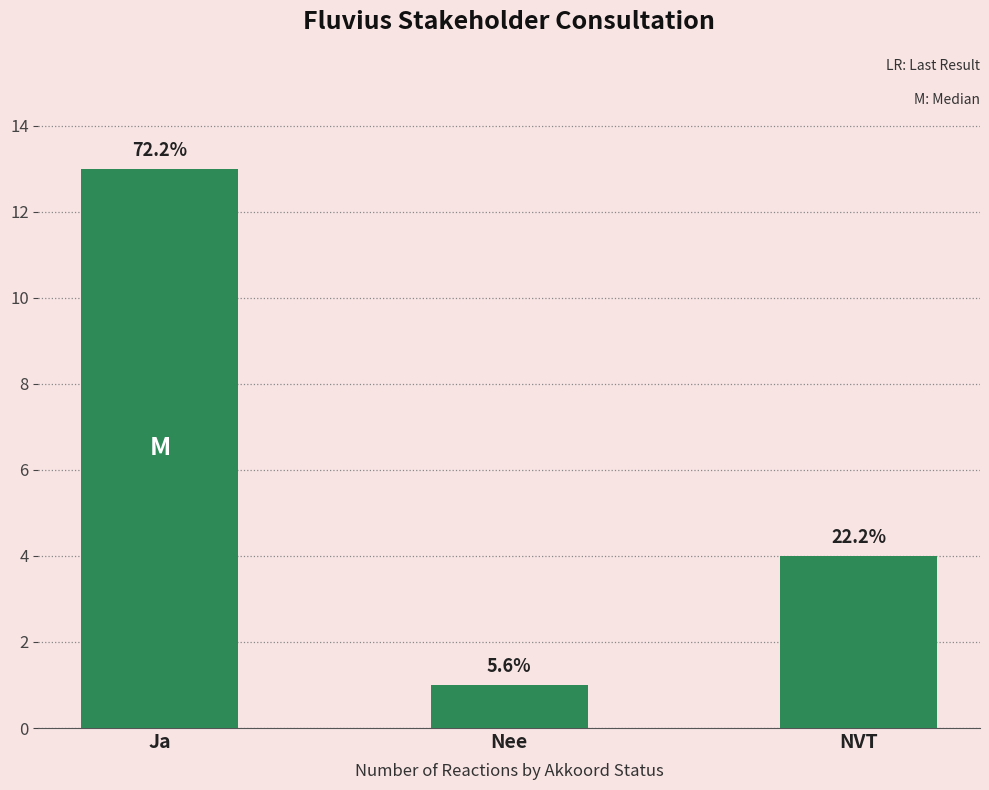

How many values are between 1 and 13?

3